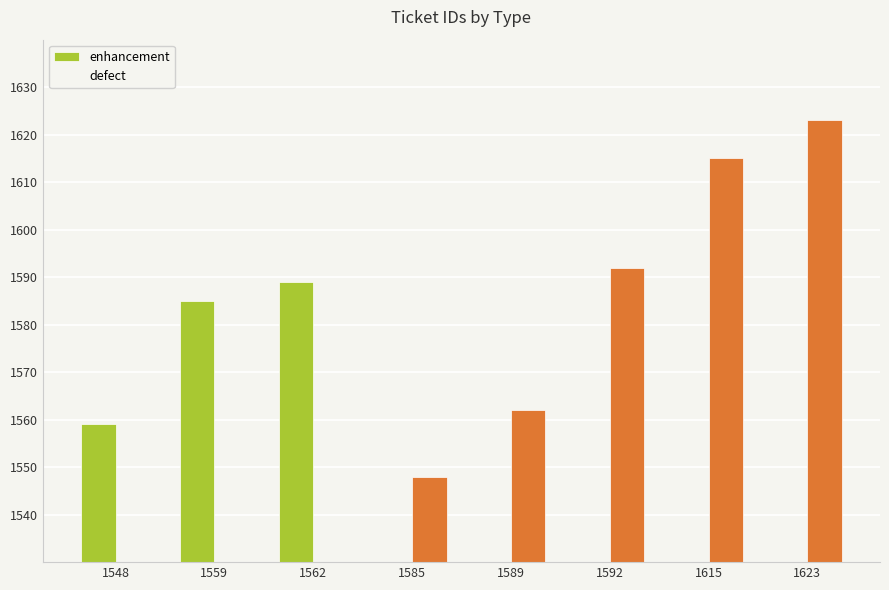

Between 1548 and 1623, which series saw the biggest shift?

defect